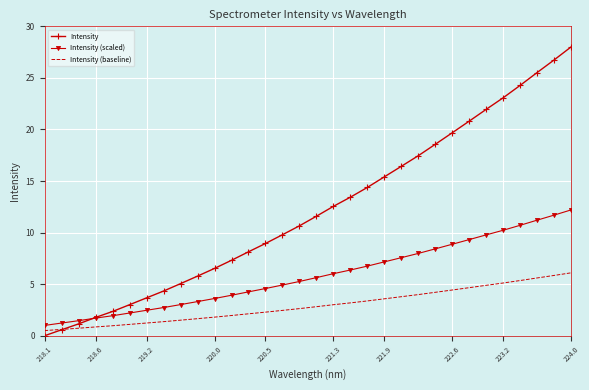

Which series has the widest spread of values?

Intensity